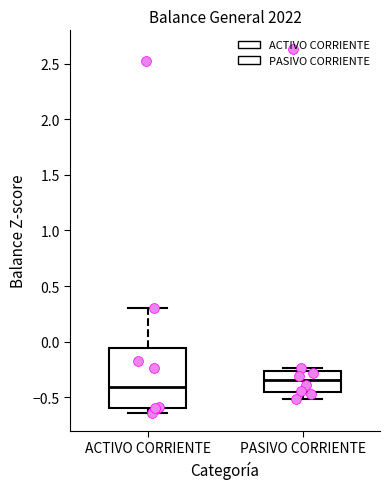

Reading left to right, transcribe this box plot: for each box, give where its median line is, the range the box spans, and where its two whiskers end, as read against the y-axis. The values are not printed on the chart, so give them approximately, as read against the axis.

ACTIVO CORRIENTE: median -0.40, box -0.60 to -0.05, whiskers -0.65 to 0.30
PASIVO CORRIENTE: median -0.35, box -0.45 to -0.25, whiskers -0.50 to -0.25 (just above the box's upper edge)